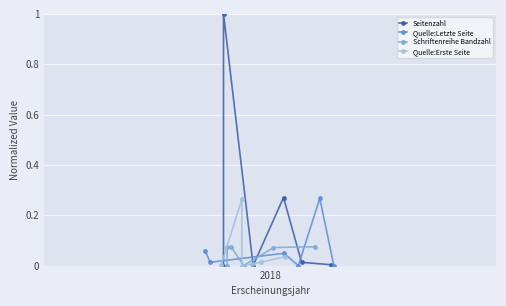

How many interior local peaks does the Seitenzahl series have?

2